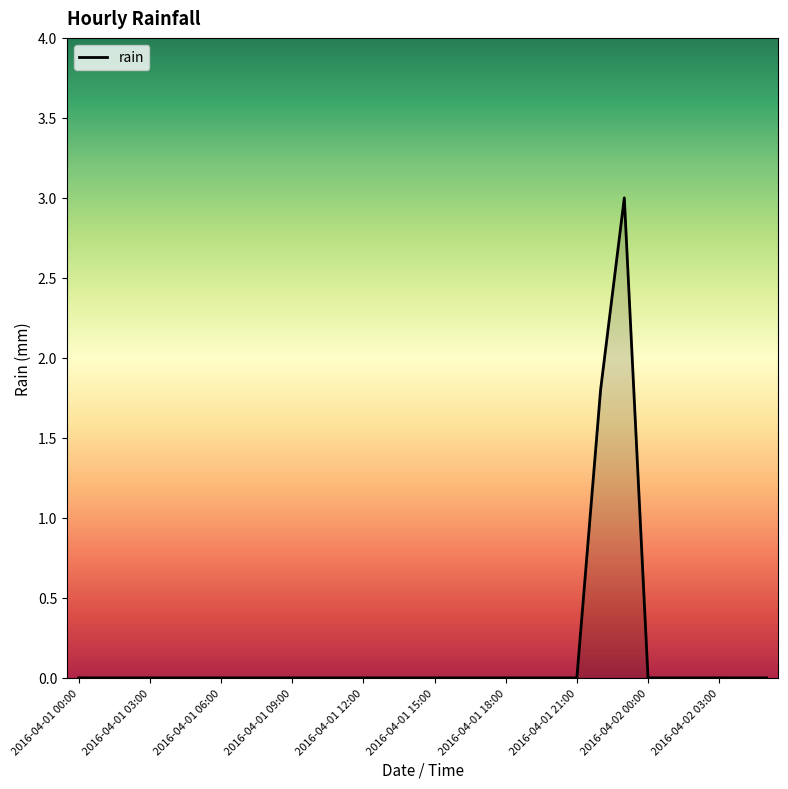

What is the difference between the maximum and minimum values?

3.0